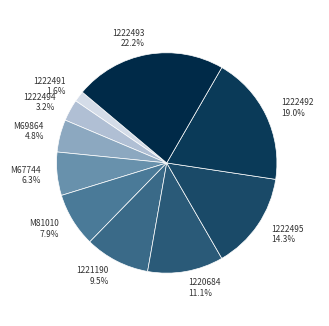

Approximately how many times larger is the value at 1222493 compared to 1221190?

2.3